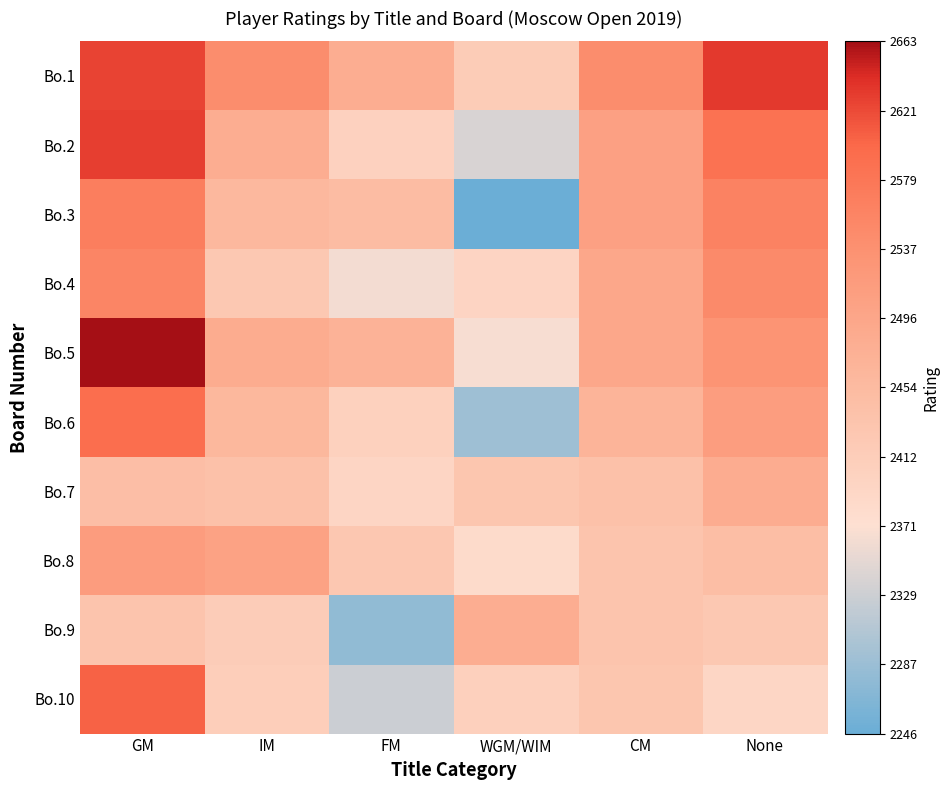

Reading left to right, what are all the values shown in this chart?

Bo.1: GM=2626	IM=2545	FM=2481	WGM/WIM=2416	CM=2545	None=2633
Bo.2: GM=2630	IM=2482	FM=2404	WGM/WIM=2339	CM=2508	None=2588
Bo.3: GM=2568	IM=2459	FM=2450	WGM/WIM=2246	CM=2508	None=2562
Bo.4: GM=2557	IM=2425	FM=2362	WGM/WIM=2396	CM=2495	None=2549
Bo.5: GM=2663	IM=2485	FM=2471	WGM/WIM=2366	CM=2495	None=2533
Bo.6: GM=2592	IM=2460	FM=2405	WGM/WIM=2290	CM=2468	None=2514
Bo.7: GM=2445	IM=2441	FM=2395	WGM/WIM=2429	CM=2440	None=2483
Bo.8: GM=2516	IM=2504	FM=2426	WGM/WIM=2382	CM=2434	None=2447
Bo.9: GM=2434	IM=2415	FM=2279	WGM/WIM=2481	CM=2434	None=2424
Bo.10: GM=2605	IM=2411	FM=2329	WGM/WIM=2406	CM=2429	None=2391